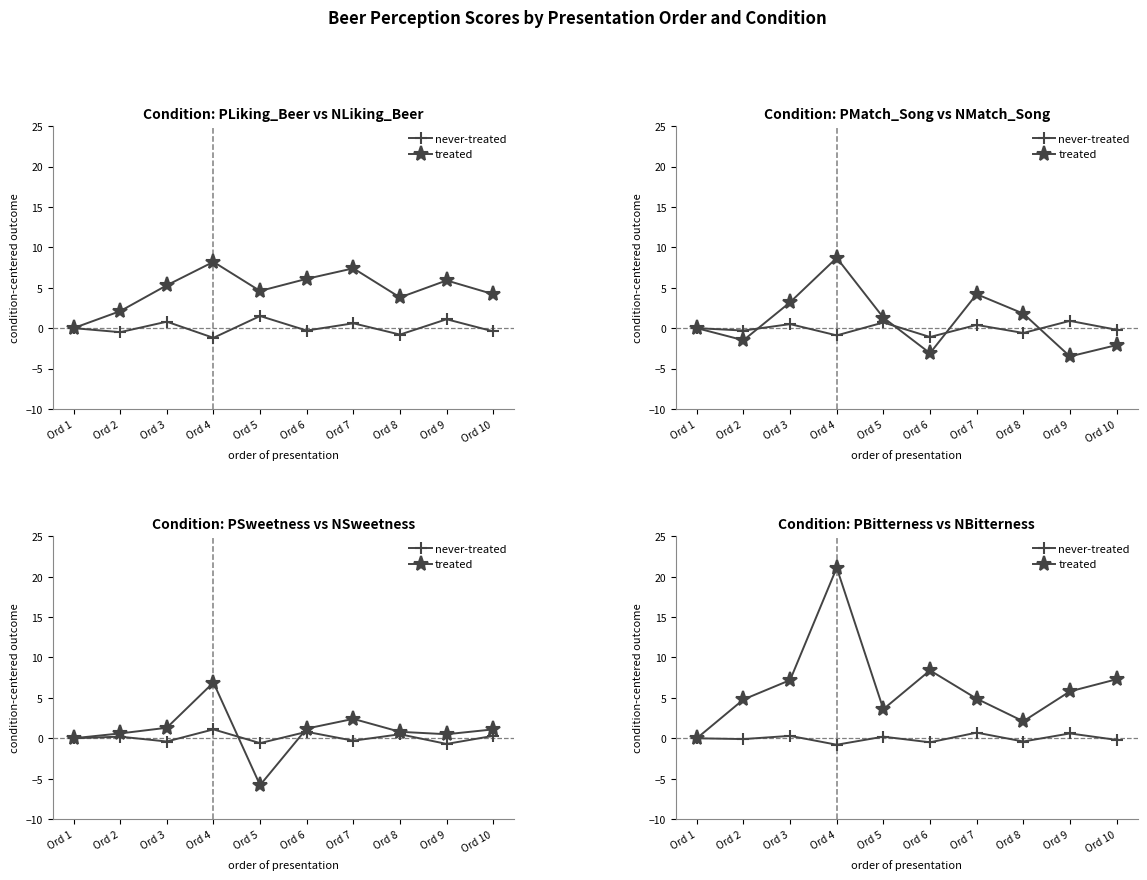

At which category does never-treated reach its first local peak?

Ord 3